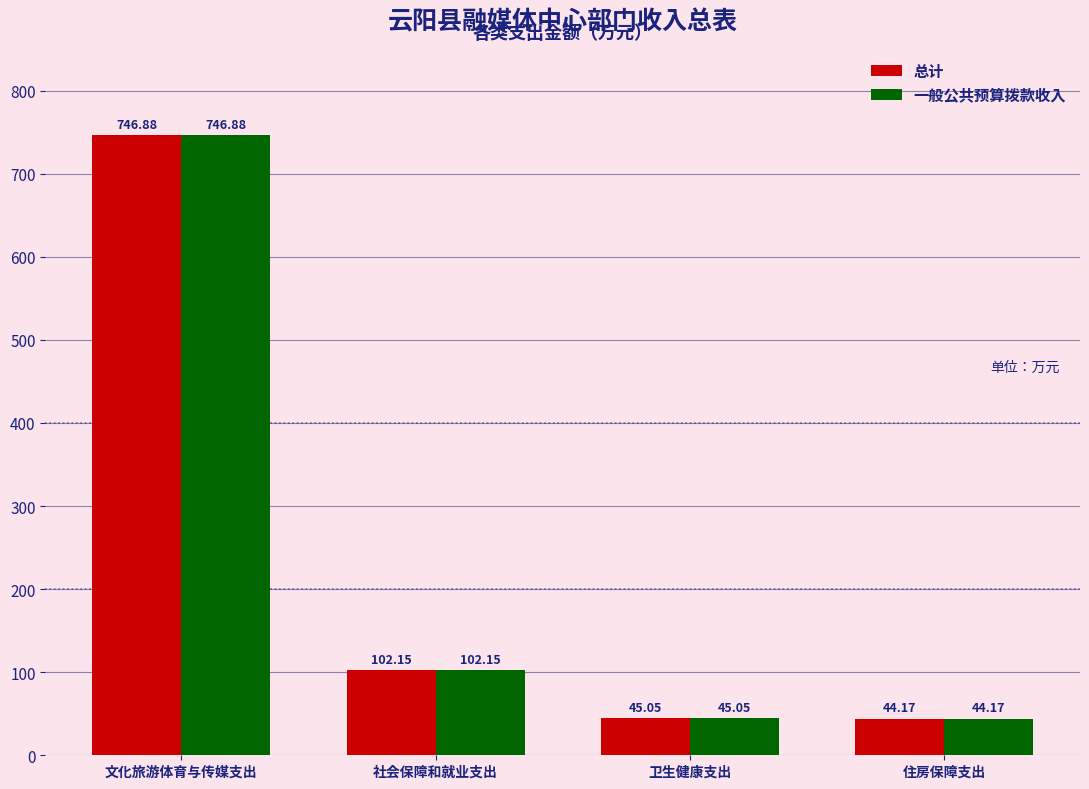

What are all the series names shown in the legend?

总计, 一般公共预算拨款收入